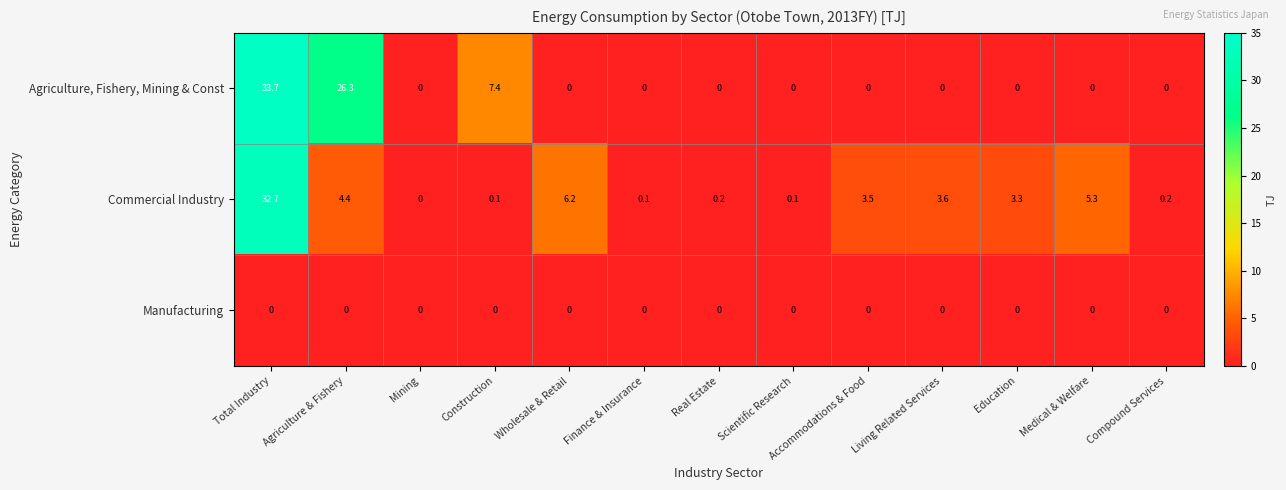

At which category is the sum across all series the highest?

Total Industry